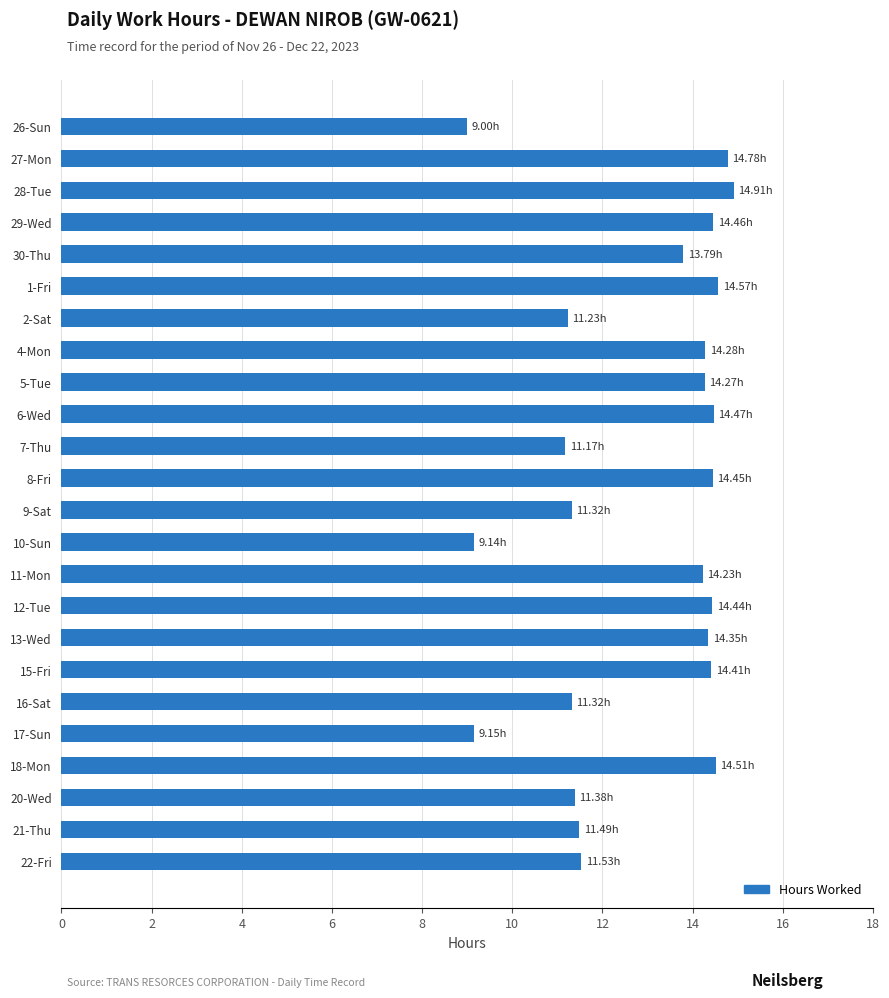

Approximately how many times larger is the value at 16-Sat compared to 8-Fri?

0.8